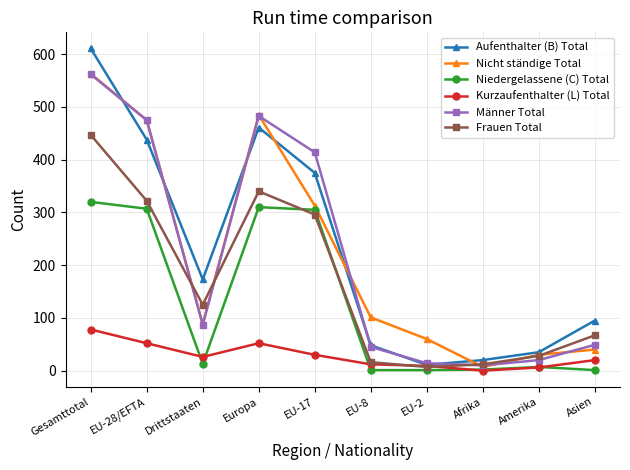

In Aufenthalter (B) Total, how many points are higher than both neighbors (excluding endpoints)?

1